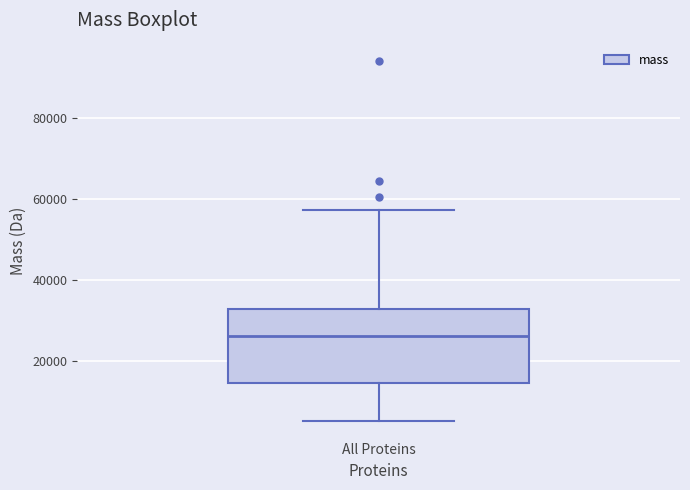

Where does the median line of the box for All Proteins sit on the y-axis? The values are not printed on the chart, so give them approximately, as read against the axis.

26000